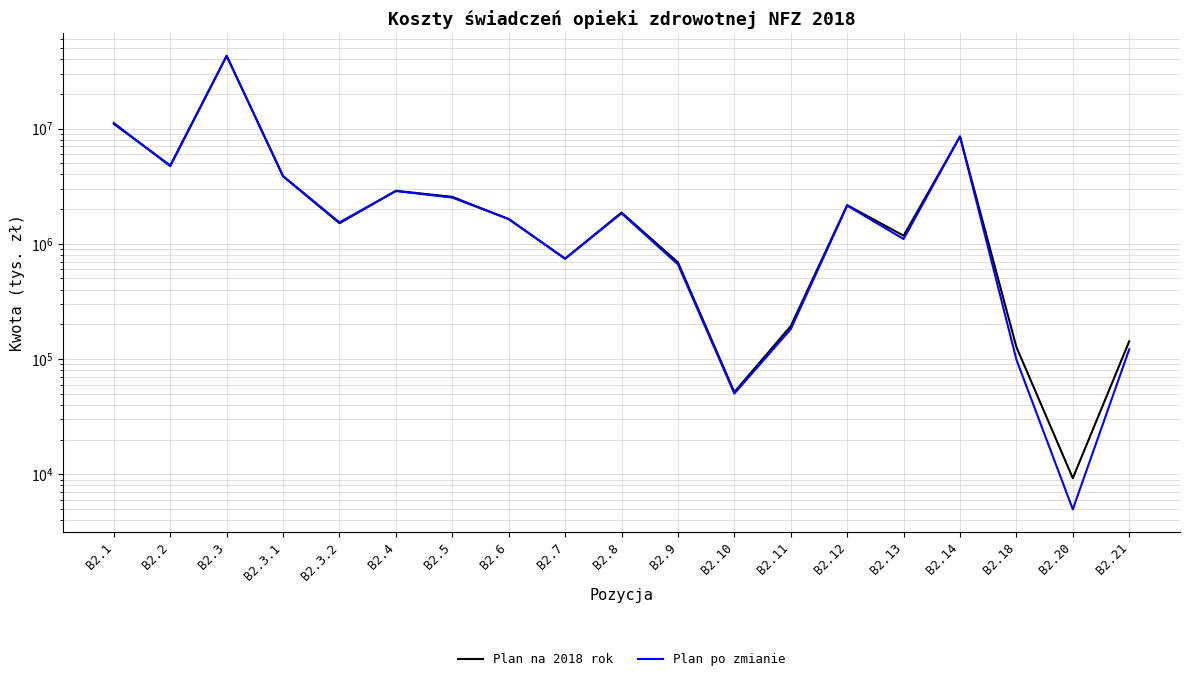

Where is Plan po zmianie nearest to the value 21360180?

B2.1